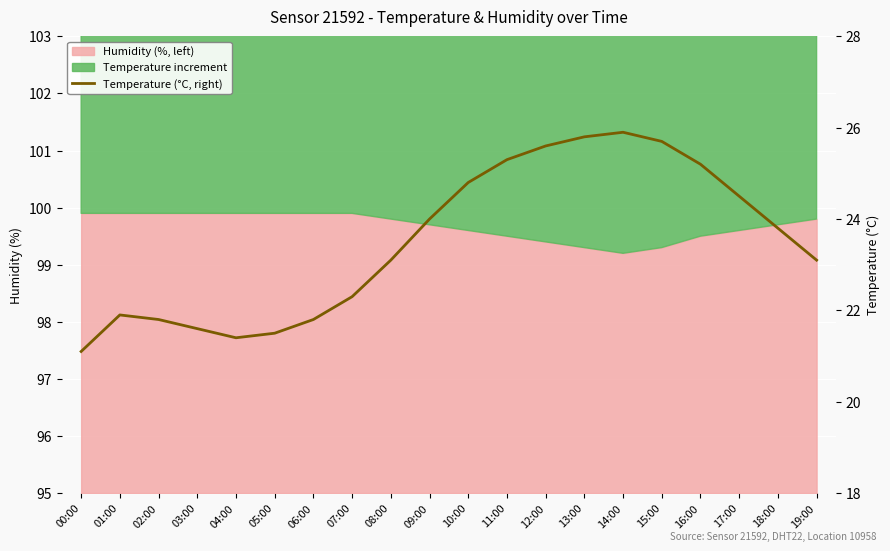

Reading left to right, transcribe all the data shown in this chart.

00:00=21.1	01:00=21.9	02:00=21.8	03:00=21.6	04:00=21.4	05:00=21.5	06:00=21.8	07:00=22.3	08:00=23.1	09:00=24.0	10:00=24.8	11:00=25.3	12:00=25.6	13:00=25.8	14:00=25.9	15:00=25.7	16:00=25.2	17:00=24.5	18:00=23.8	19:00=23.1